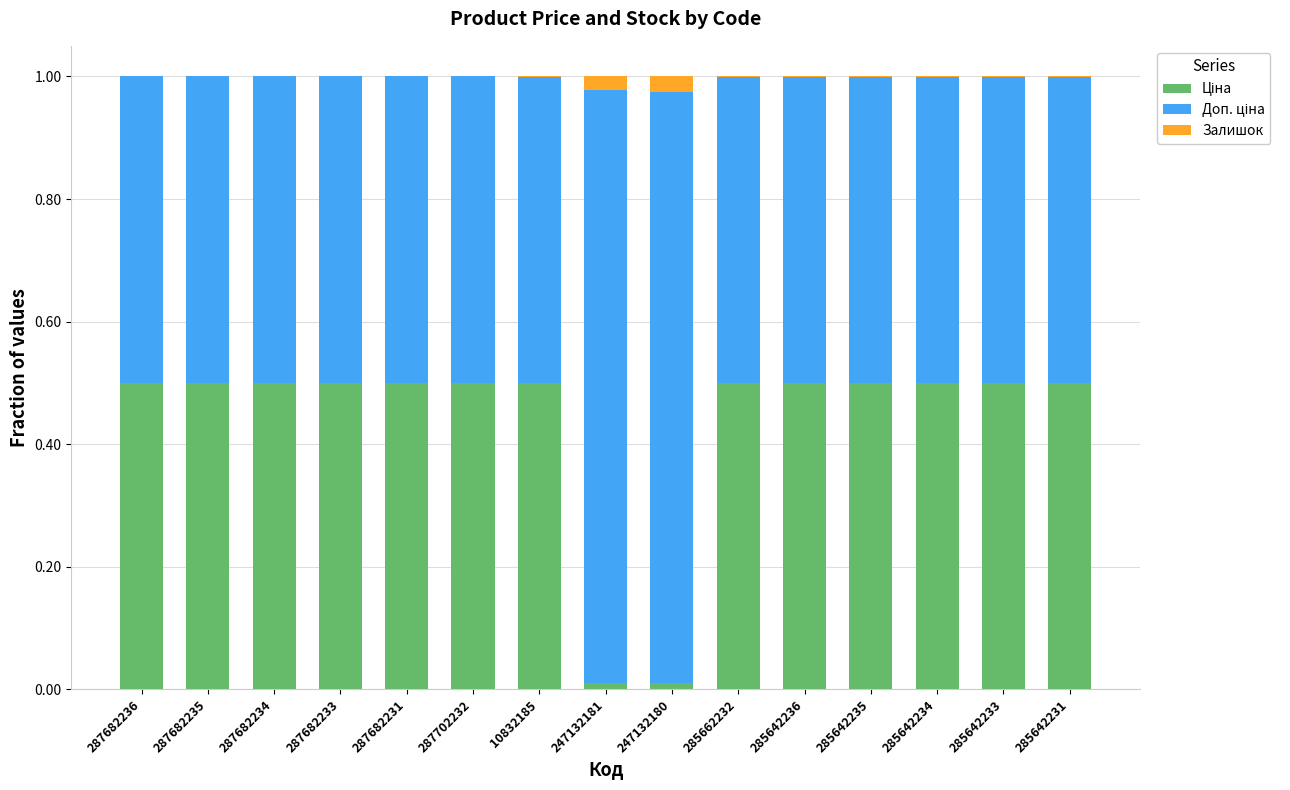

Does the chart contain stacked bars?

Yes